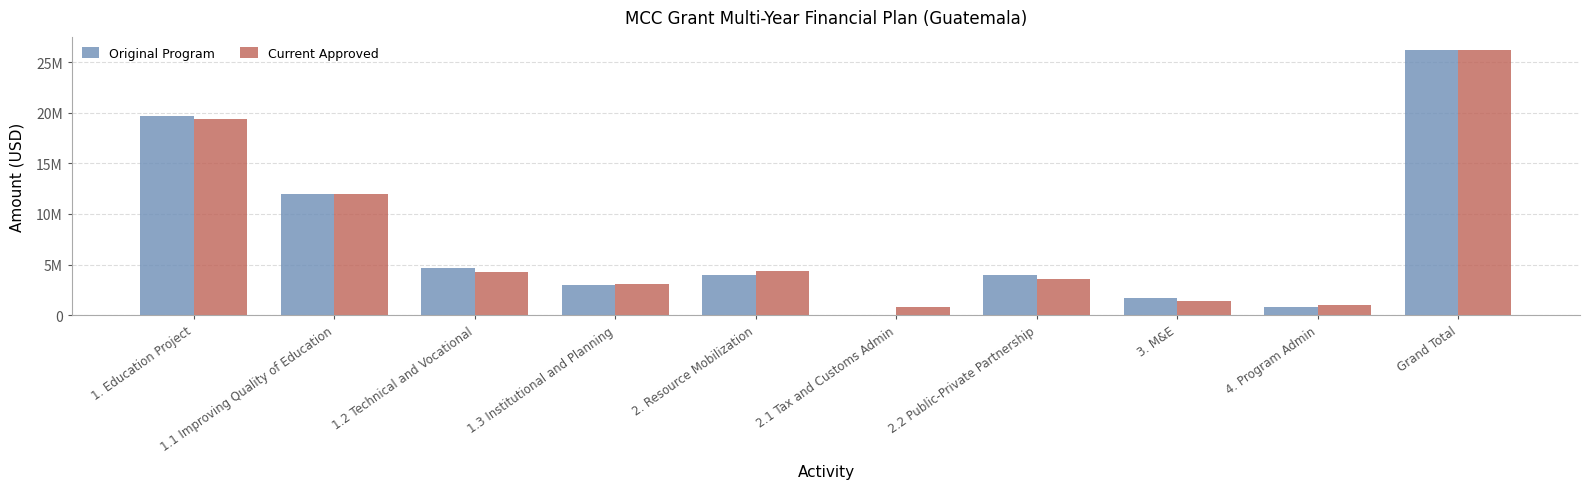

Which series has the largest total across all categories?

Current Approved